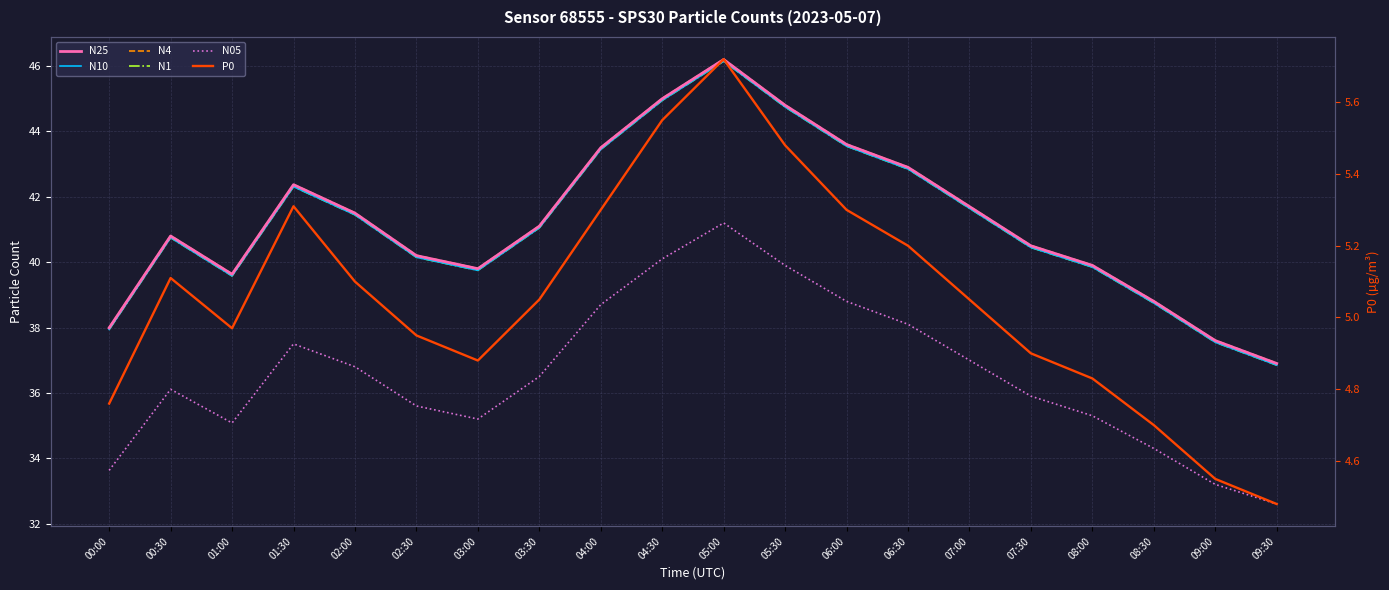

True or false: P0 and N25 intersect in this chart.

False